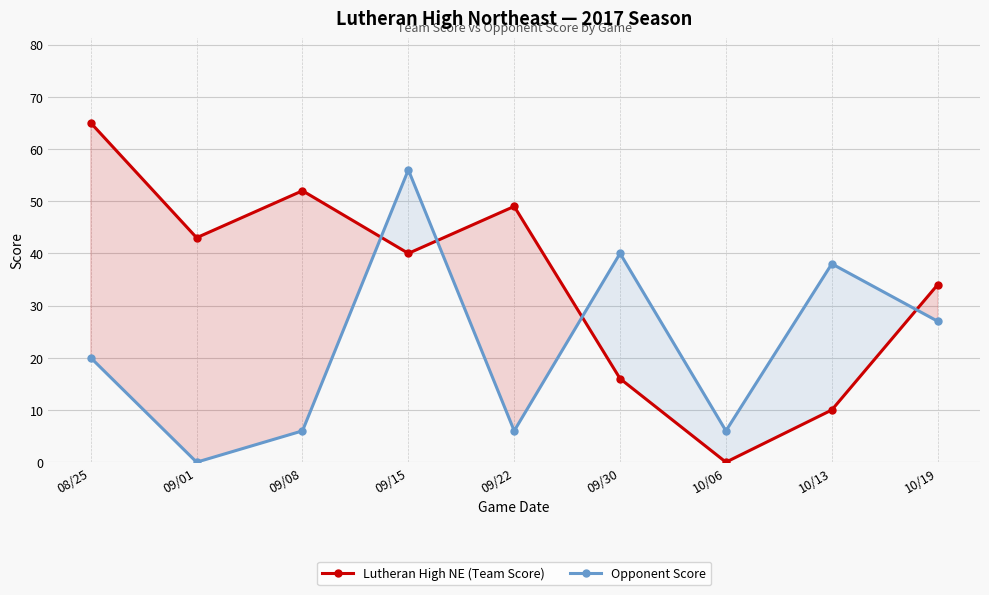

Rank the series by their average value, from lowest to highest.

Opponent Score, Lutheran High NE (Team Score)